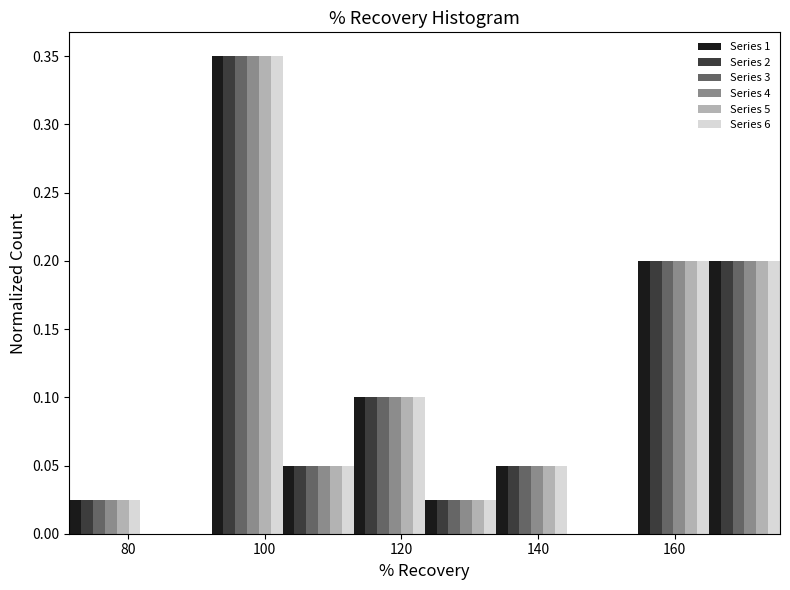

Reading left to right, list every range on the x-axis with the height of the bar of each series over it. Neither the bar edges nor the heights are printed on the chart, so give them approximately, as read against the axes.

72 to 82: Series 1=0.025	Series 2=0.025	Series 3=0.025	Series 4=0.025	Series 5=0.025	Series 6=0.025
82 to 92: Series 1=0	Series 2=0	Series 3=0	Series 4=0	Series 5=0	Series 6=0
92 to 102: Series 1=0.350	Series 2=0.350	Series 3=0.350	Series 4=0.350	Series 5=0.350	Series 6=0.350
102 to 114: Series 1=0.050	Series 2=0.050	Series 3=0.050	Series 4=0.050	Series 5=0.050	Series 6=0.050
114 to 124: Series 1=0.100	Series 2=0.100	Series 3=0.100	Series 4=0.100	Series 5=0.100	Series 6=0.100
124 to 134: Series 1=0.025	Series 2=0.025	Series 3=0.025	Series 4=0.025	Series 5=0.025	Series 6=0.025
134 to 144: Series 1=0.050	Series 2=0.050	Series 3=0.050	Series 4=0.050	Series 5=0.050	Series 6=0.050
144 to 154: Series 1=0	Series 2=0	Series 3=0	Series 4=0	Series 5=0	Series 6=0
154 to 166: Series 1=0.200	Series 2=0.200	Series 3=0.200	Series 4=0.200	Series 5=0.200	Series 6=0.200
166 to 176: Series 1=0.200	Series 2=0.200	Series 3=0.200	Series 4=0.200	Series 5=0.200	Series 6=0.200